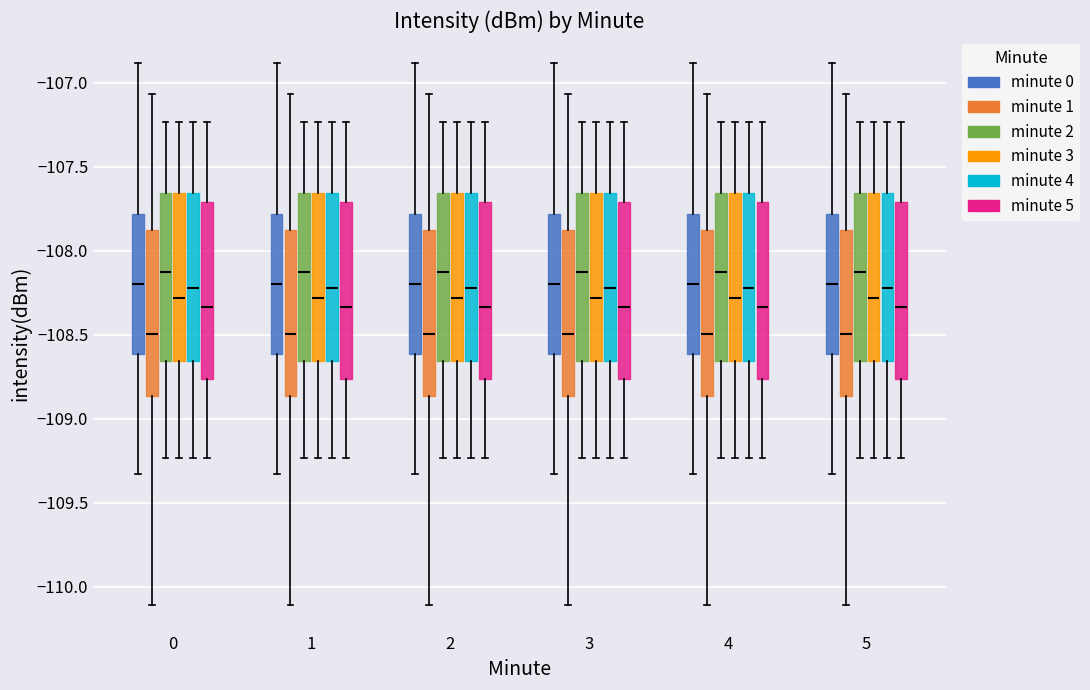

Where does the upper whisker of the box for 2 (minute 5) end on the y-axis? The values are not printed on the chart, so give them approximately, as read against the axis.

-107.25